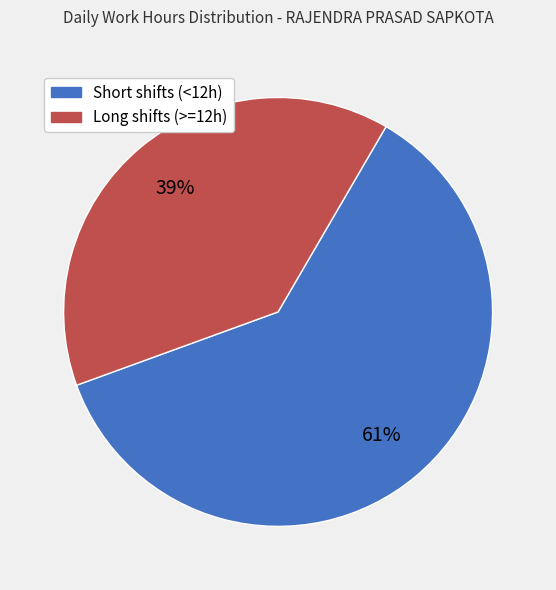

To the nearest percent, what is the difference between the largest and smallest slice percentages?

22%